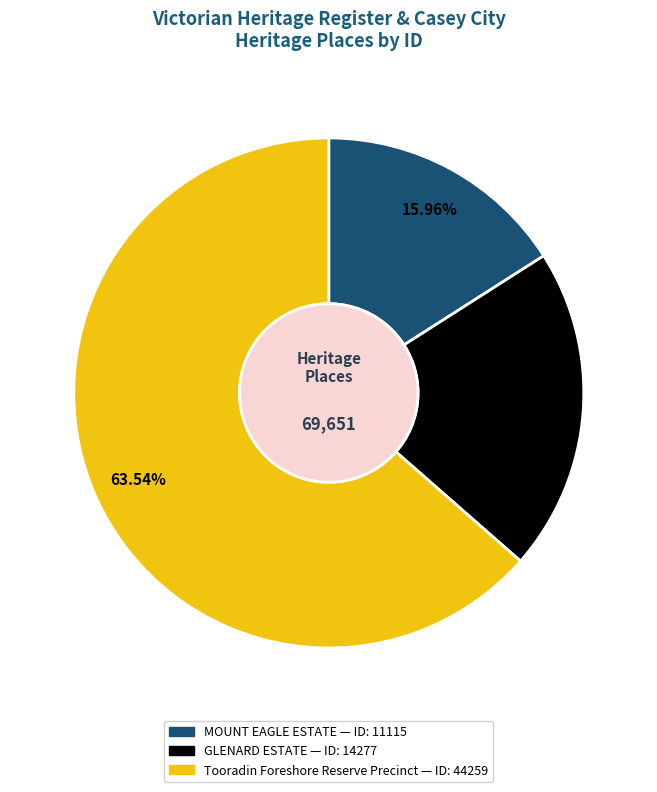

Which has a higher value, MOUNT EAGLE ESTATE or GLENARD ESTATE?

GLENARD ESTATE